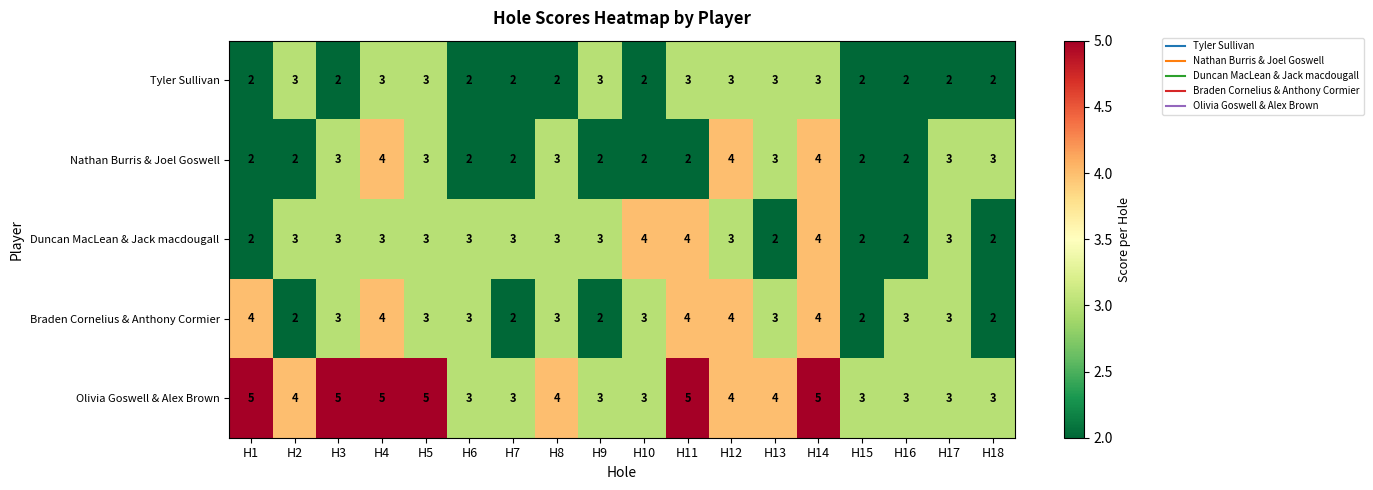

What is the sum of all Nathan Burris & Joel Goswell values?

48